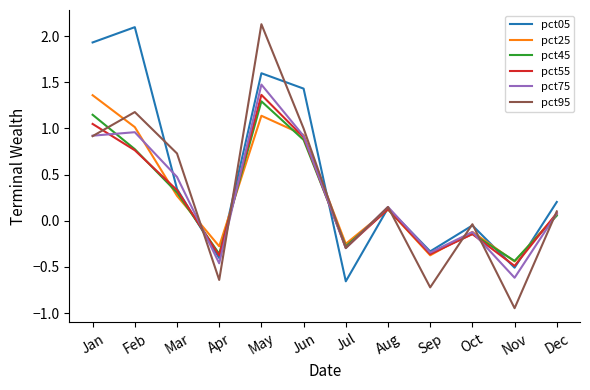

Is it true that pct95 equals 3.4 at May?

False